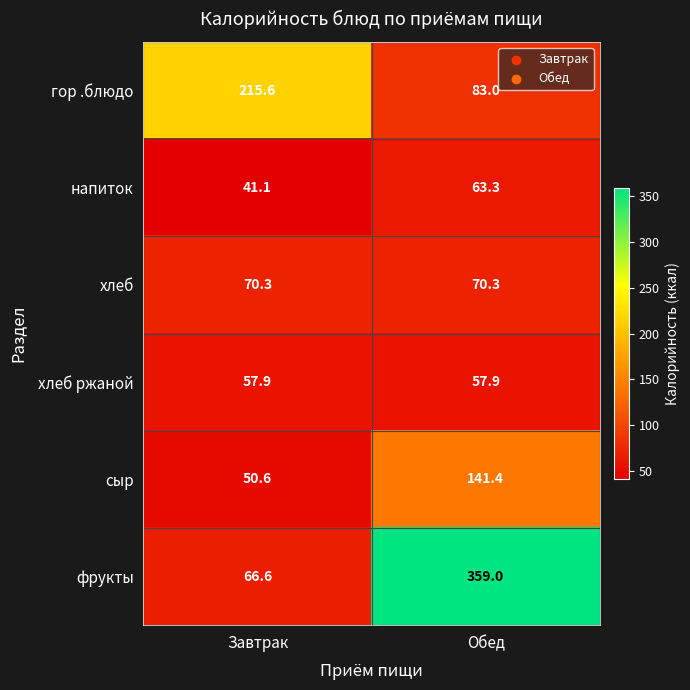

List the series in order of their peak value, highest first.

фрукты, гор .блюдо, сыр, хлеб, напиток, хлеб ржаной